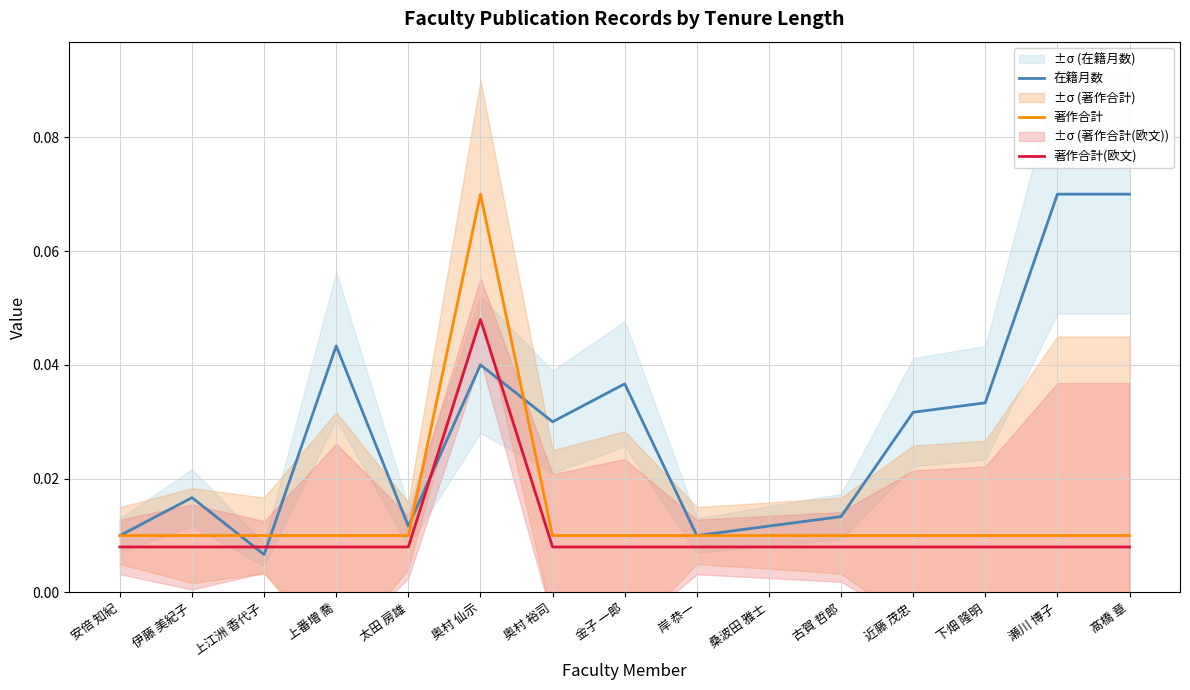

Reading left to right, what are all the values shown in this chart?

在籍月数: 0.0	0.0	0.0	0.0	0.0	0.0	0.0	0.0	0.0	0.0	0.0	0.0	0.0	0.1	0.1
著作合計: 0.0	0.0	0.0	0.0	0.0	0.1	0.0	0.0	0.0	0.0	0.0	0.0	0.0	0.0	0.0
著作合計(欧文): 0.0	0.0	0.0	0.0	0.0	0.0	0.0	0.0	0.0	0.0	0.0	0.0	0.0	0.0	0.0